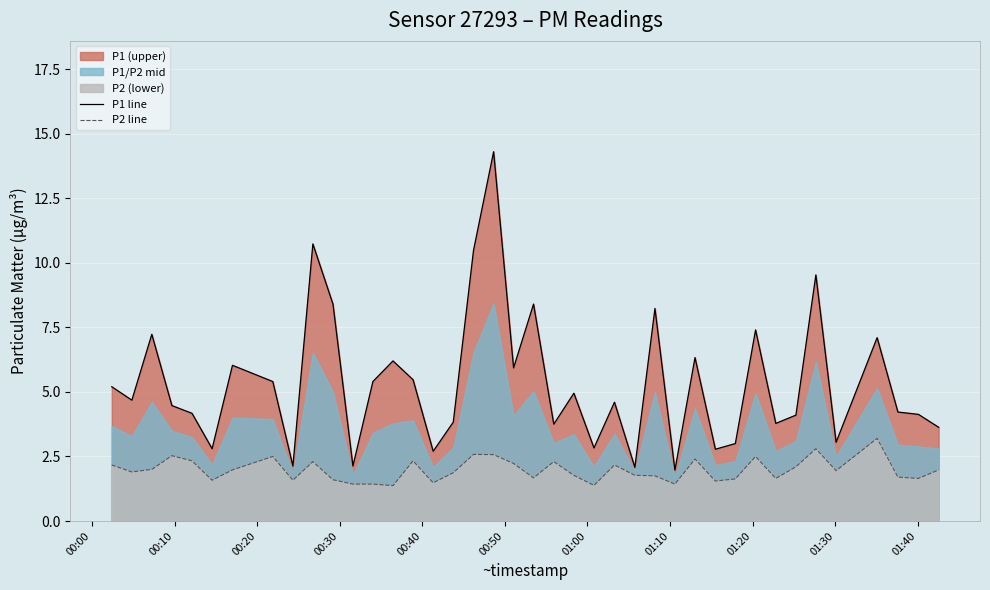

What is the total value across all series at 00:10?

6.6